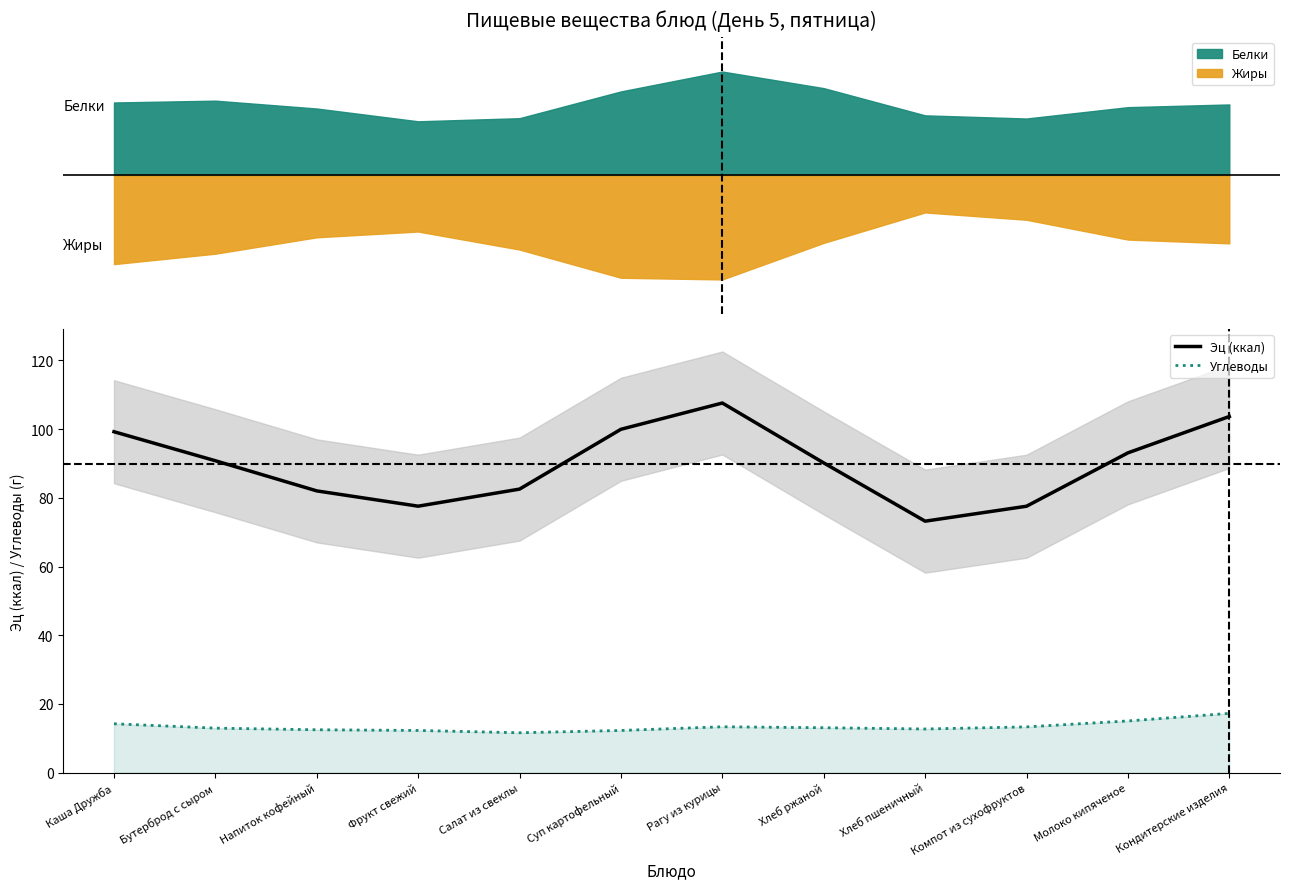

Reading right to left, what are all the values shown in this chart?

Эц (ккал): Кондитерские изделия=103.7	Молоко кипяченое=93.1	Компот из сухофруктов=77.6	Хлеб пшеничный=73.2	Хлеб ржаной=90.2	Рагу из курицы=107.6	Суп картофельный=100.0	Салат из свеклы=82.6	Фрукт свежий=77.6	Напиток кофейный=82.0	Бутерброд с сыром=90.8	Каша Дружба=99.3
Углеводы: Кондитерские изделия=17.3	Молоко кипяченое=15.0	Компот из сухофруктов=13.3	Хлеб пшеничный=12.7	Хлеб ржаной=13.1	Рагу из курицы=13.4	Суп картофельный=12.3	Салат из свеклы=11.6	Фрукт свежий=12.3	Напиток кофейный=12.5	Бутерброд с сыром=13.0	Каша Дружба=14.2